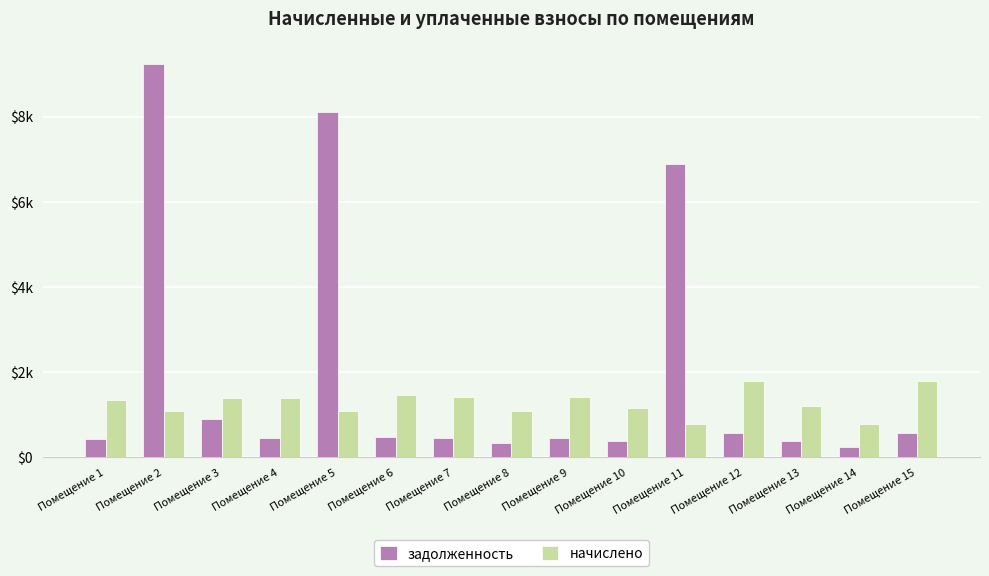

What is the sum of all начислено values?

19174.1